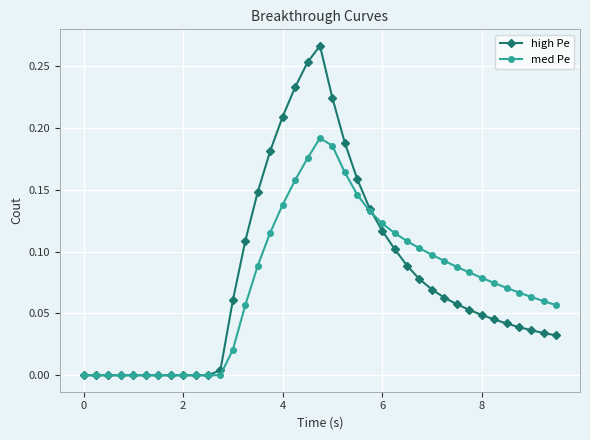

List the series in order of their peak value, lowest first.

med Pe, high Pe